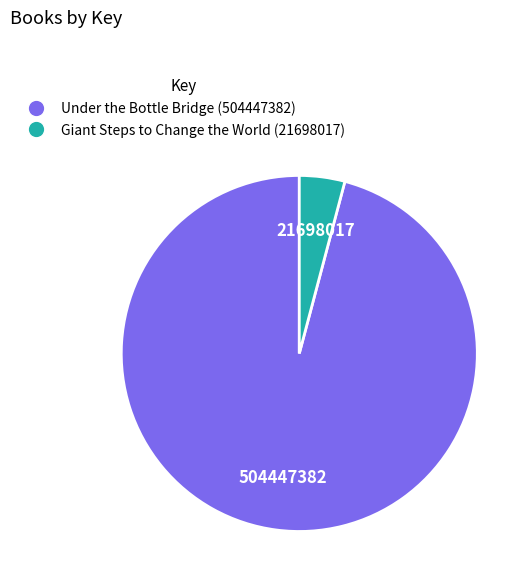

Do Giant Steps to Change the World (21698017) and Under the Bottle Bridge (504447382) together represent more than half of the pie?

Yes